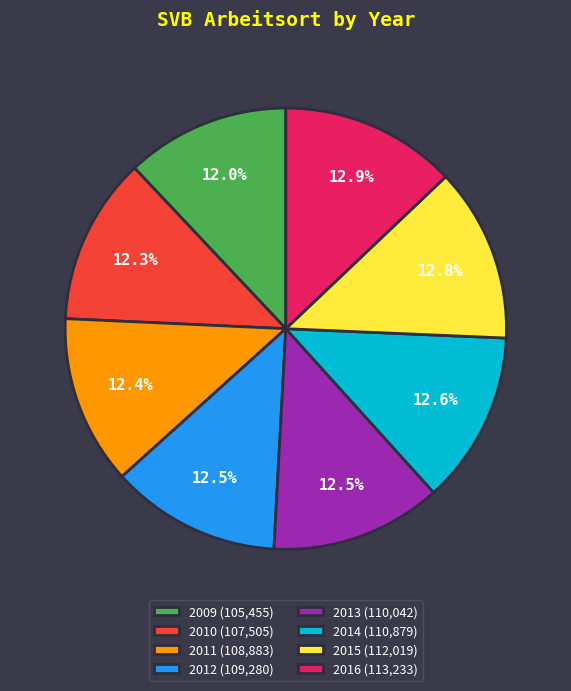

Is there any slice that represents more than half of the pie?

No